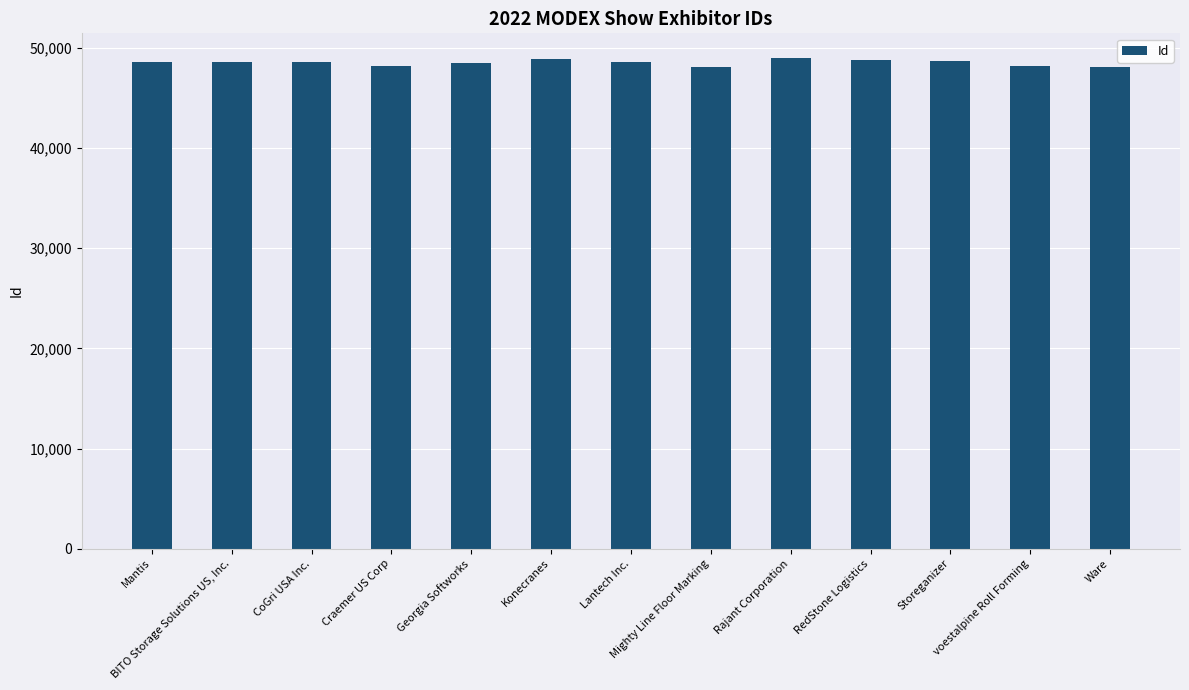

What is the greatest value displayed?

49021